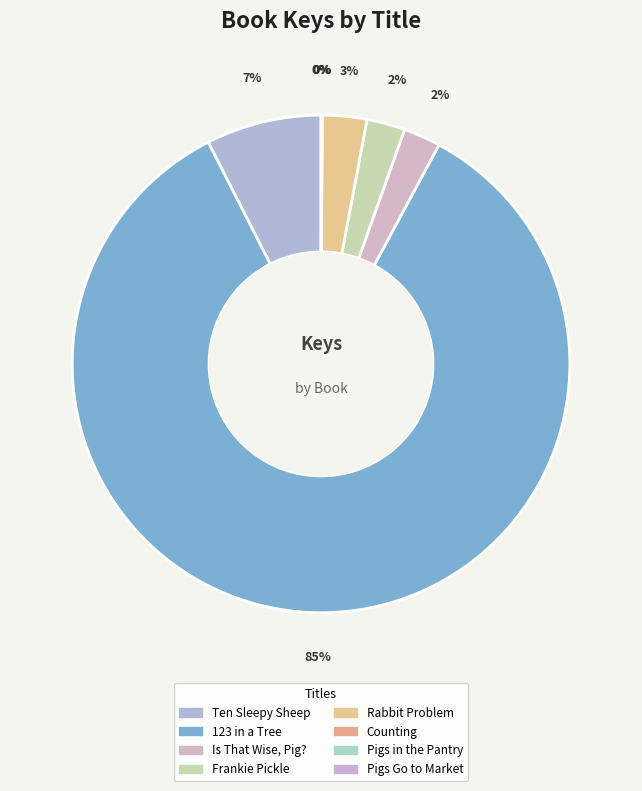

How many slices are in this pie chart?

8